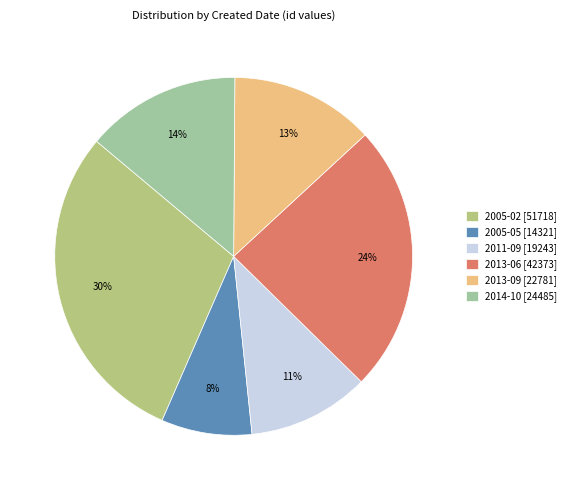

Count the number of slices in the pie.

6